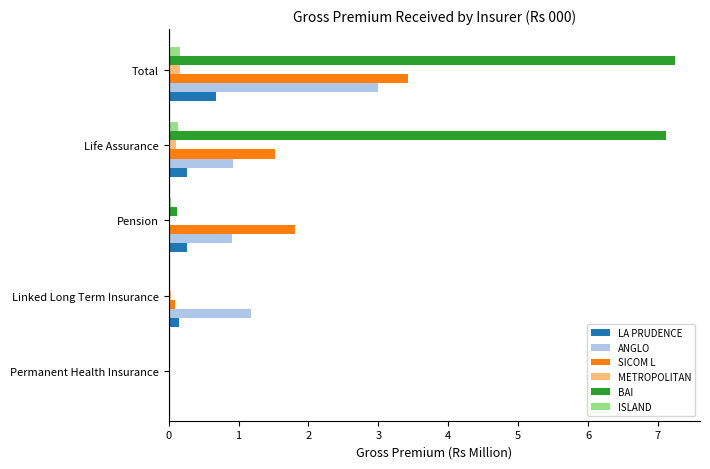

Which series changed the most between Pension and Life Assurance?

BAI